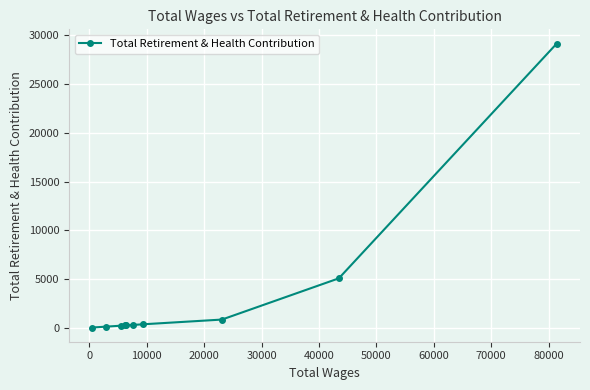

What is the greatest value displayed?

29174